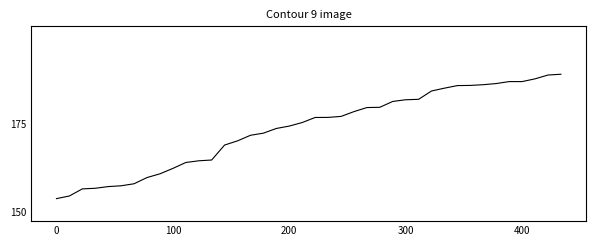

Is this an area chart (filled region under the line)?

No